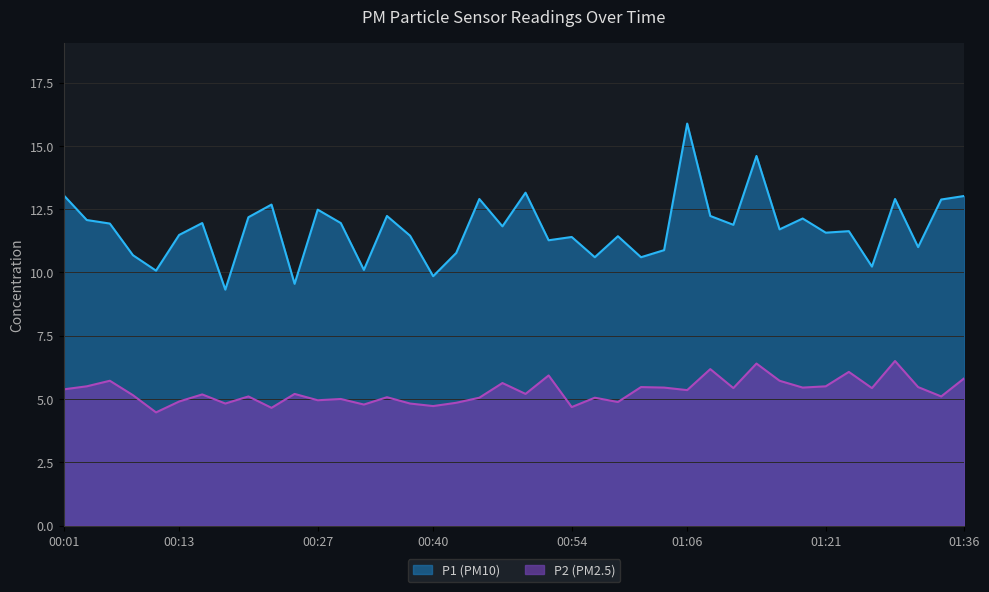

What is the minimum value for P1?

9.3